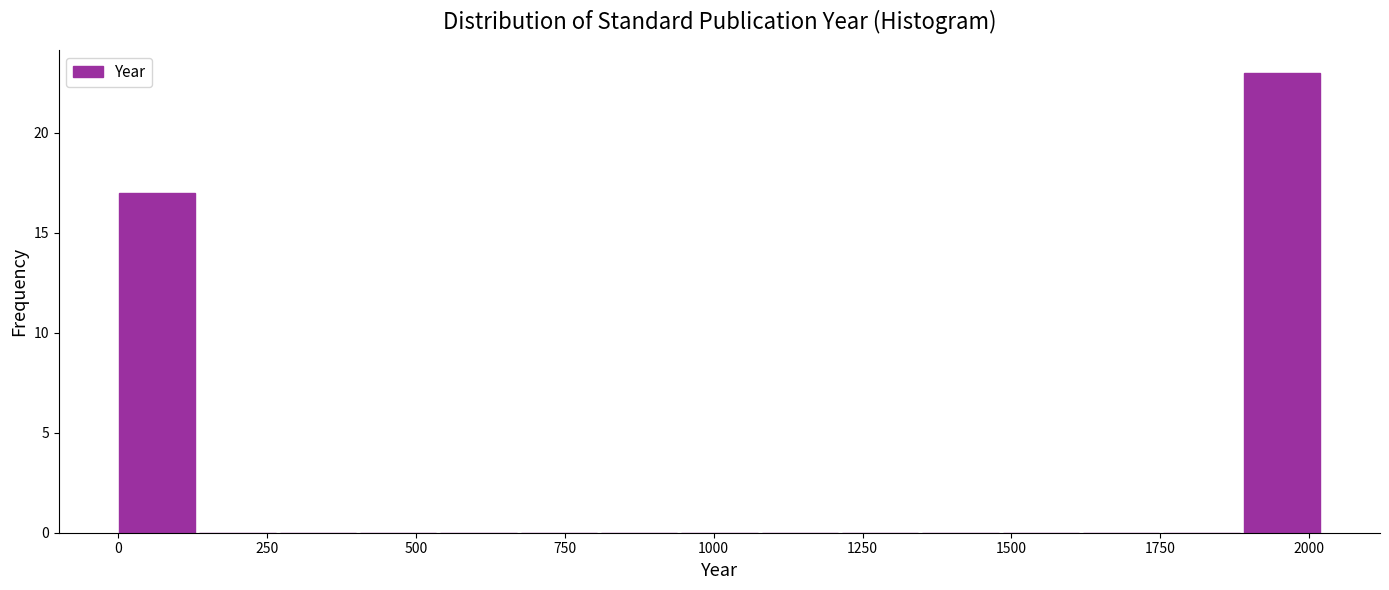

Around what value on the x-axis is the tallest bar? Give the approximate position of its centre, as read against the axis.

1950